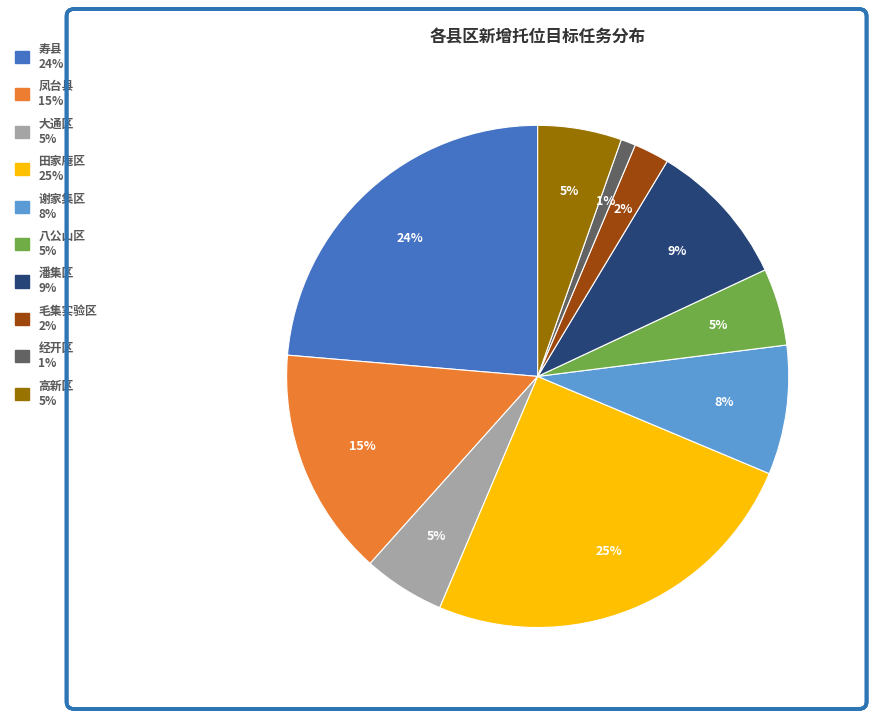

To the nearest percent, what is the combined percentage of 毛集实验区 and 寿县?

26%